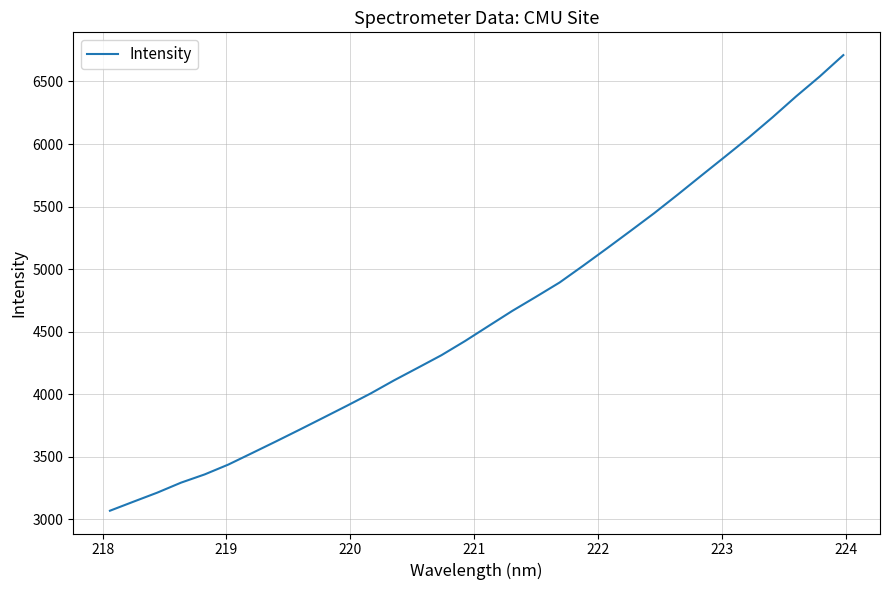

Does the chart have visible grid lines?

Yes